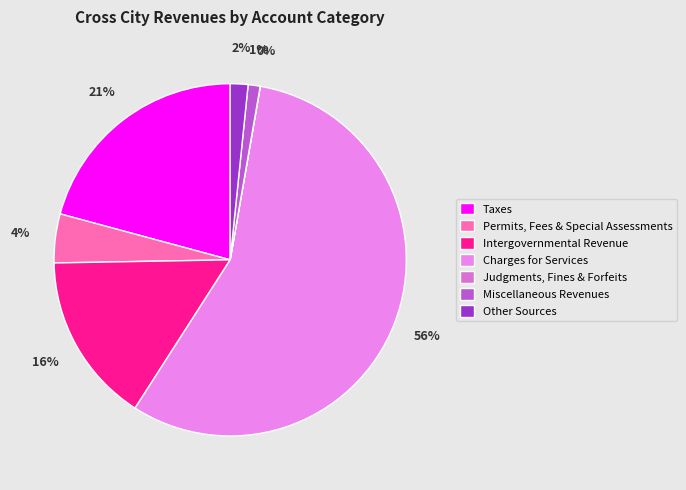

To the nearest percent, what is the average slice percentage?

14%